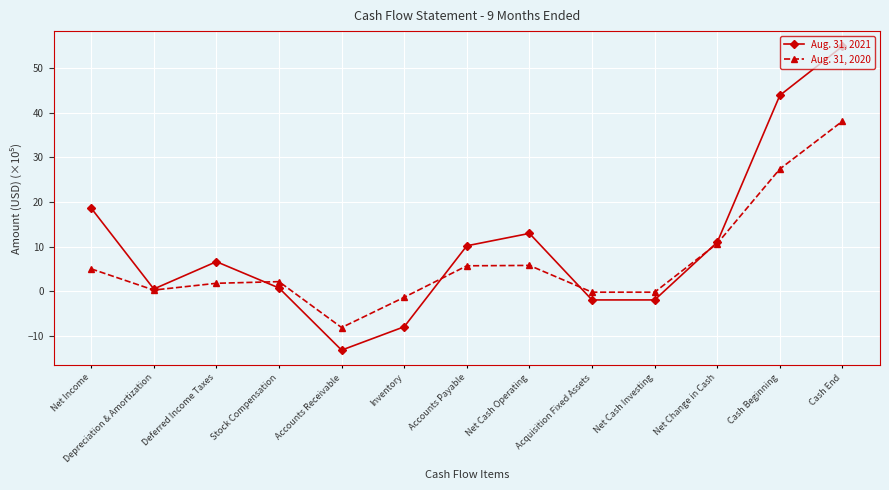

What position from the right is Accounts Receivable?

9